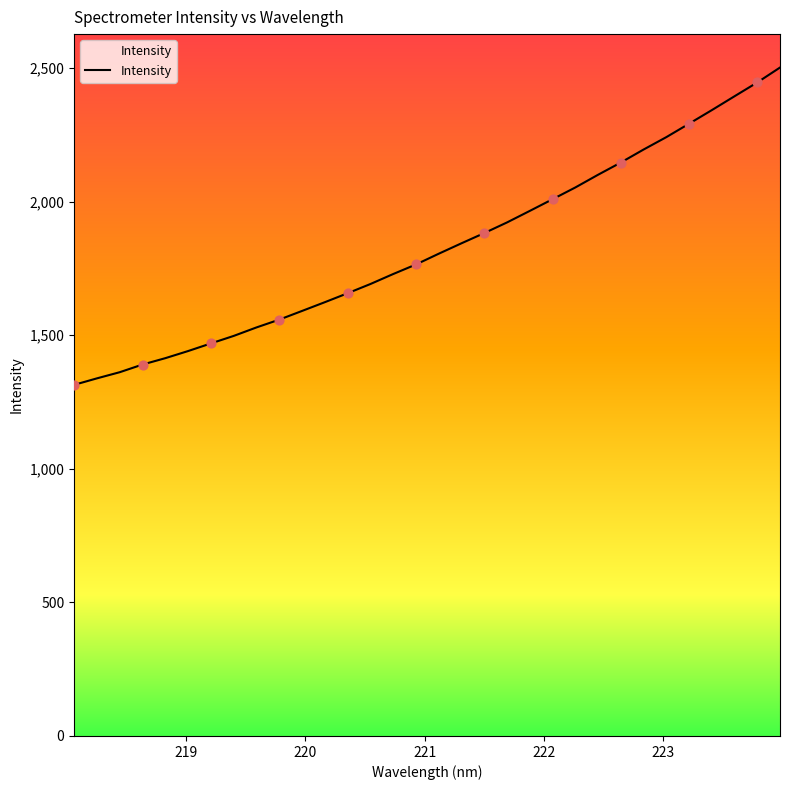

What is the difference between the maximum and minimum values?

1187.7